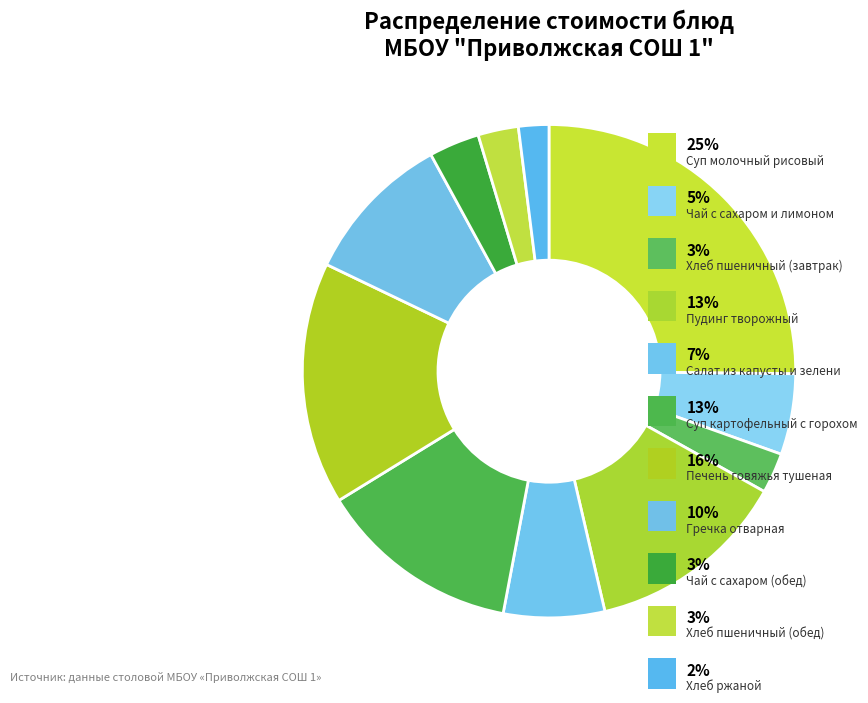

How many slices are in this pie chart?

11